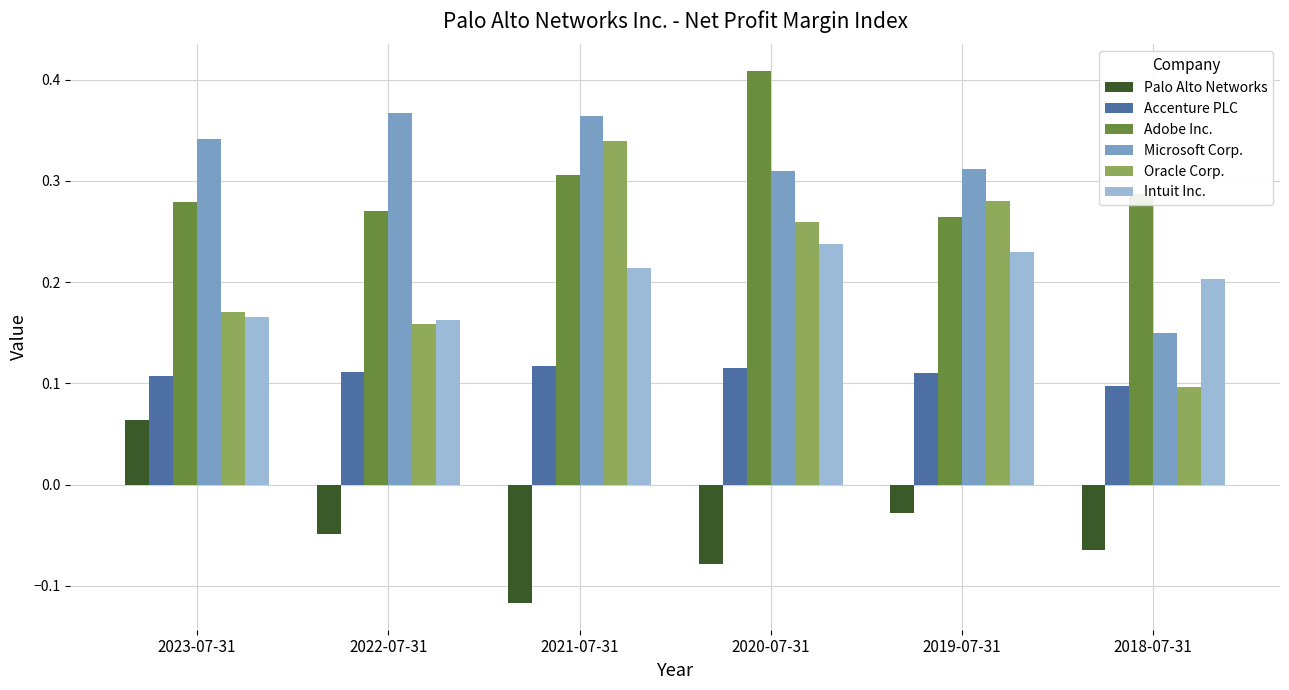

How many bars are there in each group?

6